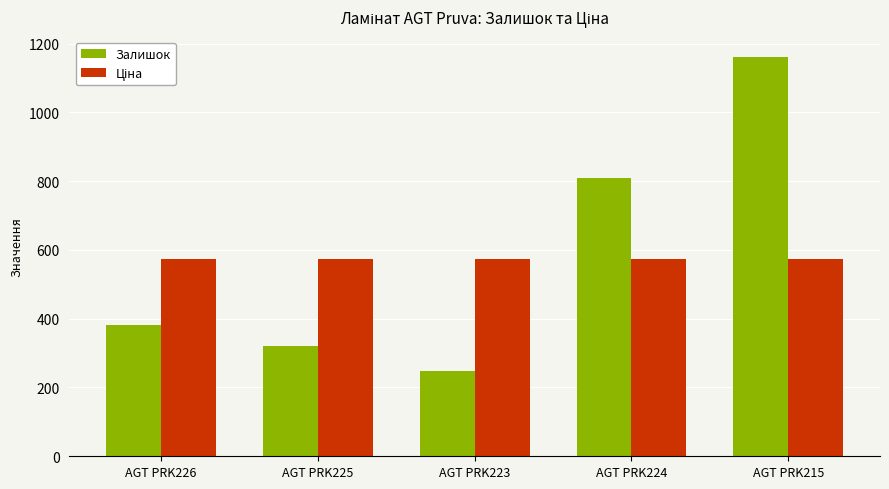

Which label corresponds to the smallest value in the chart?

AGT PRK223